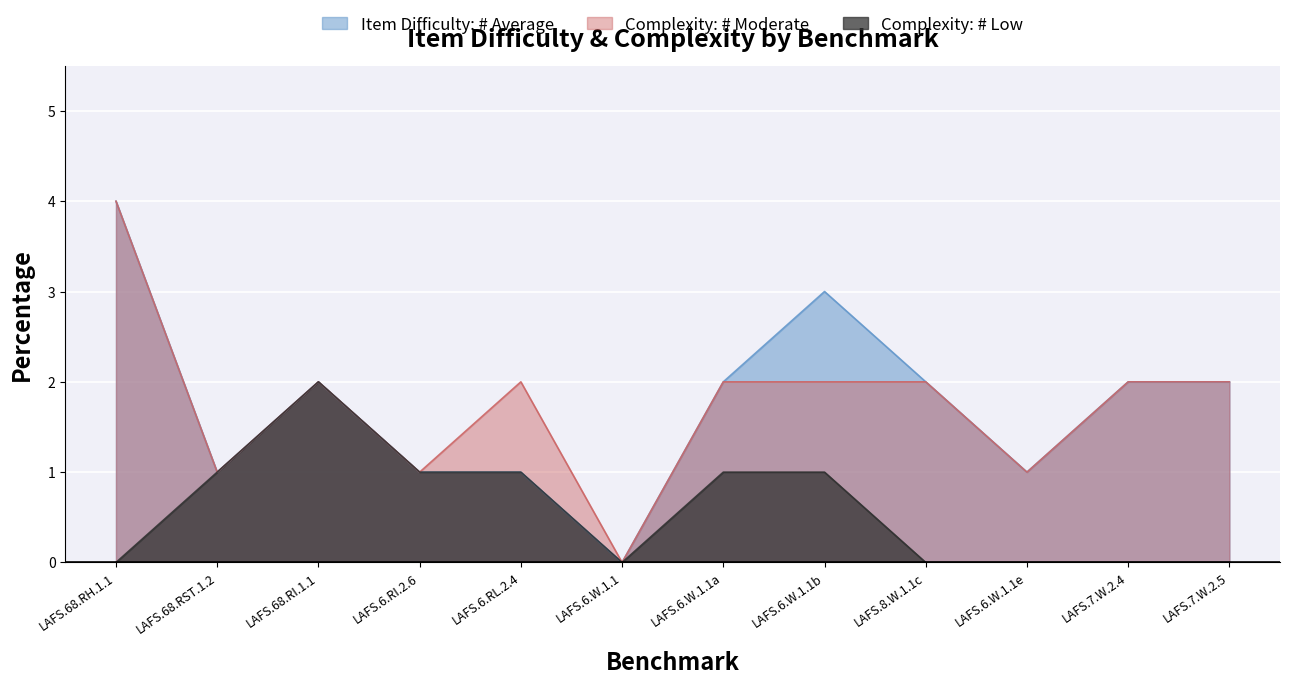

Reading left to right, what are all the values shown in this chart?

Item Difficulty: # Average: LAFS.68.RH.1.1=4	LAFS.68.RST.1.2=1	LAFS.68.RI.1.1=2	LAFS.6.RI.2.6=1	LAFS.6.RL.2.4=1	LAFS.6.W.1.1=0	LAFS.6.W.1.1a=2	LAFS.6.W.1.1b=3	LAFS.8.W.1.1c=2	LAFS.6.W.1.1e=1	LAFS.7.W.2.4=2	LAFS.7.W.2.5=2
Complexity: # Moderate: LAFS.68.RH.1.1=4	LAFS.68.RST.1.2=1	LAFS.68.RI.1.1=2	LAFS.6.RI.2.6=1	LAFS.6.RL.2.4=2	LAFS.6.W.1.1=0	LAFS.6.W.1.1a=2	LAFS.6.W.1.1b=2	LAFS.8.W.1.1c=2	LAFS.6.W.1.1e=1	LAFS.7.W.2.4=2	LAFS.7.W.2.5=2
Complexity: # Low: LAFS.68.RH.1.1=0	LAFS.68.RST.1.2=1	LAFS.68.RI.1.1=2	LAFS.6.RI.2.6=1	LAFS.6.RL.2.4=1	LAFS.6.W.1.1=0	LAFS.6.W.1.1a=1	LAFS.6.W.1.1b=1	LAFS.8.W.1.1c=0	LAFS.6.W.1.1e=0	LAFS.7.W.2.4=0	LAFS.7.W.2.5=0